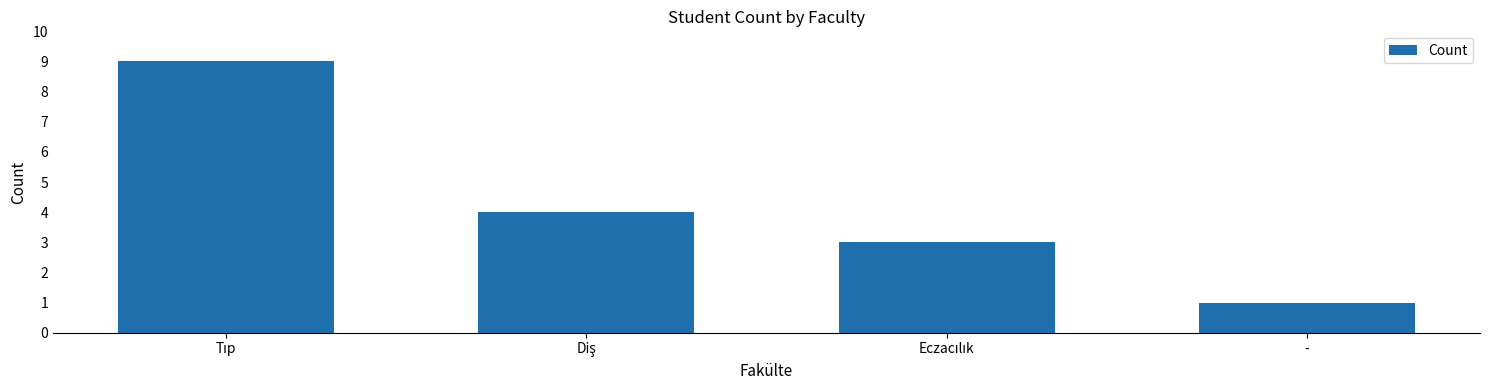

What is the average value?

4